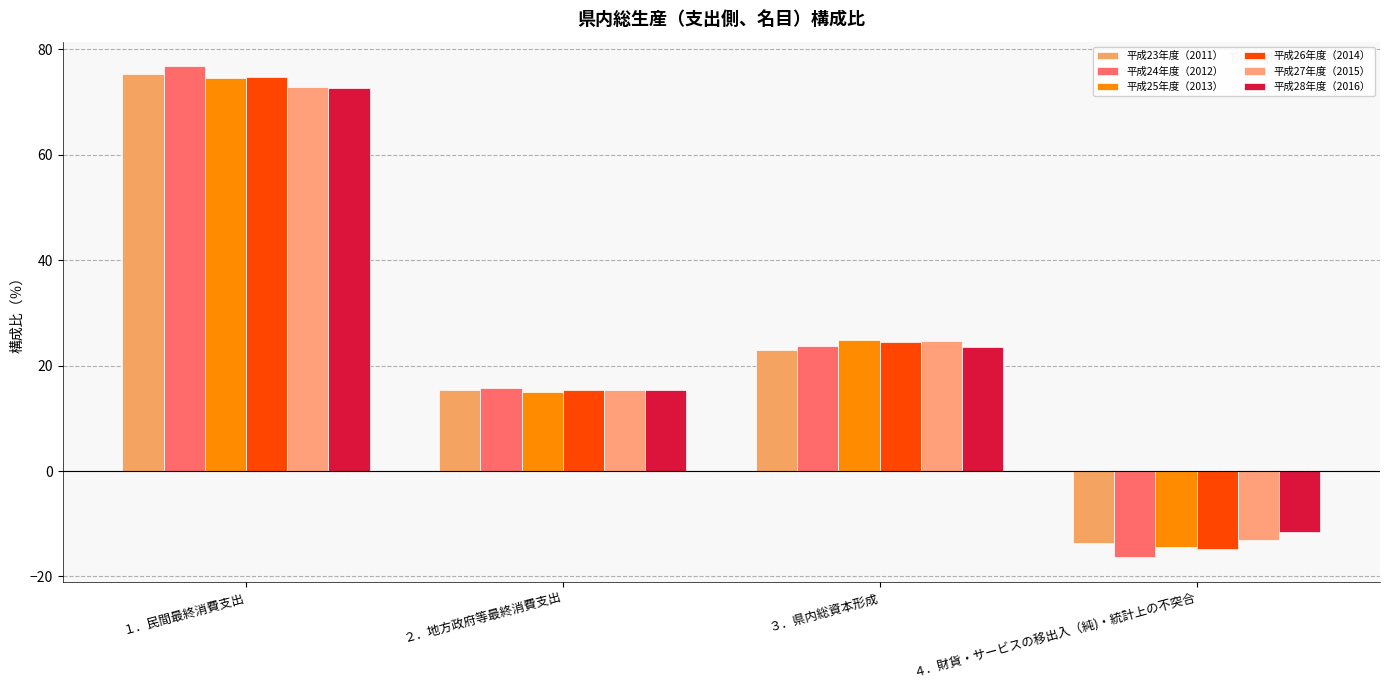

What is the approximate value of 平成25年度（2013） at ３．県内総資本形成?

25.0